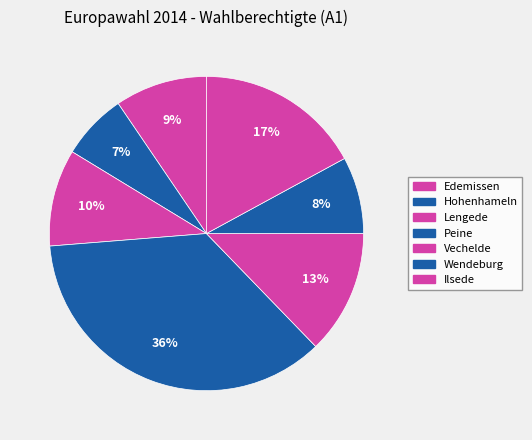

Rank the categories by value from lowest to highest.

Hohenhameln, Wendeburg, Edemissen, Lengede, Vechelde, Ilsede, Peine